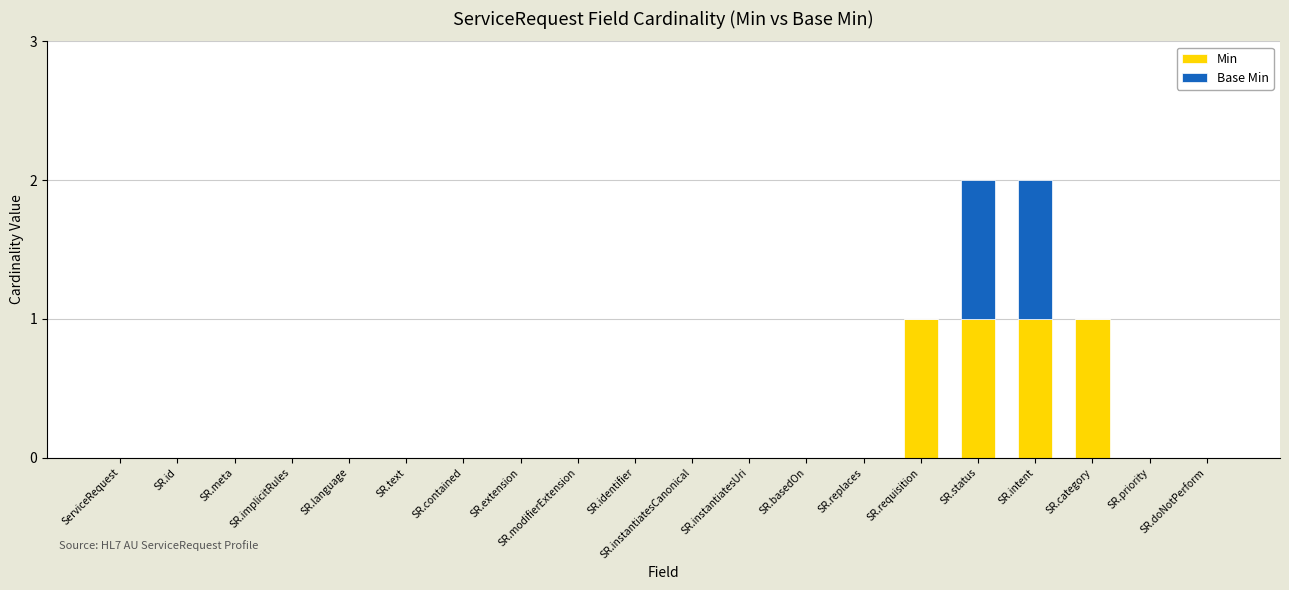

The value of Min at SR.instantiatesCanonical is 0. True or false?

True